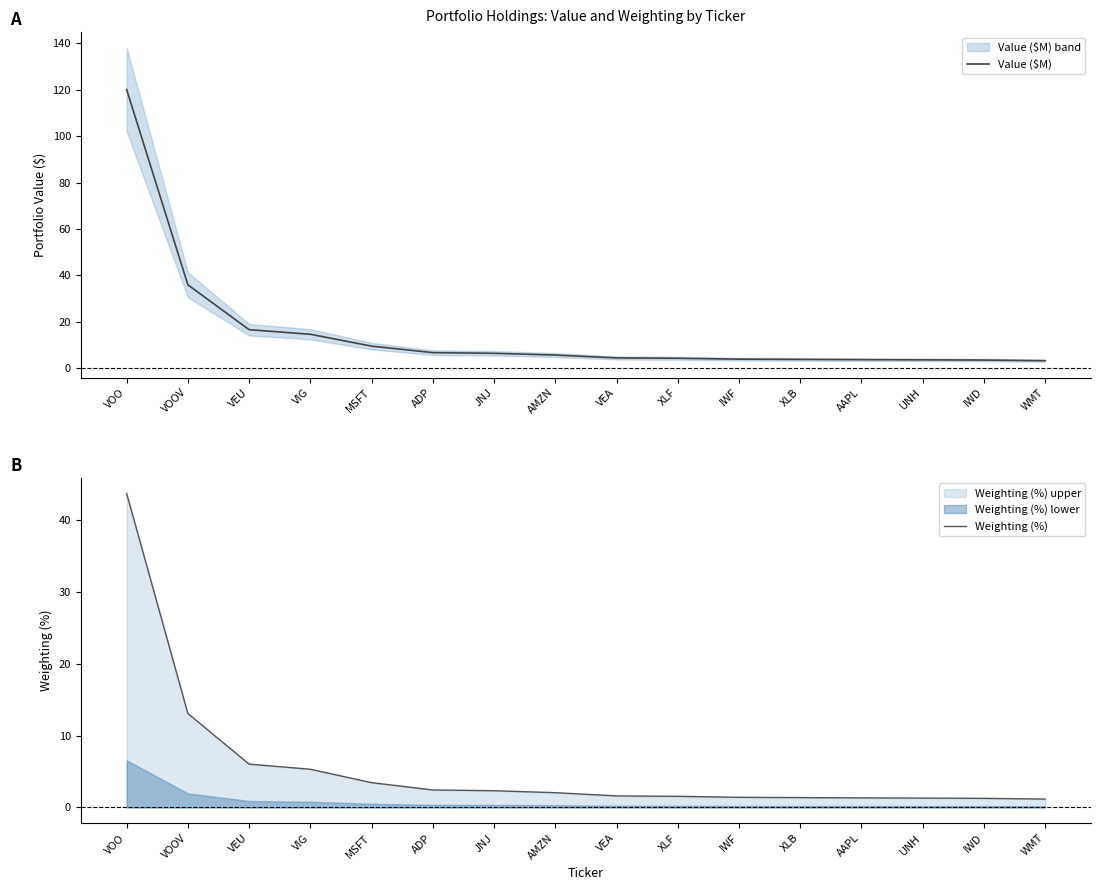

True or false: Value ($M) and Weighting (%) intersect in this chart.

False